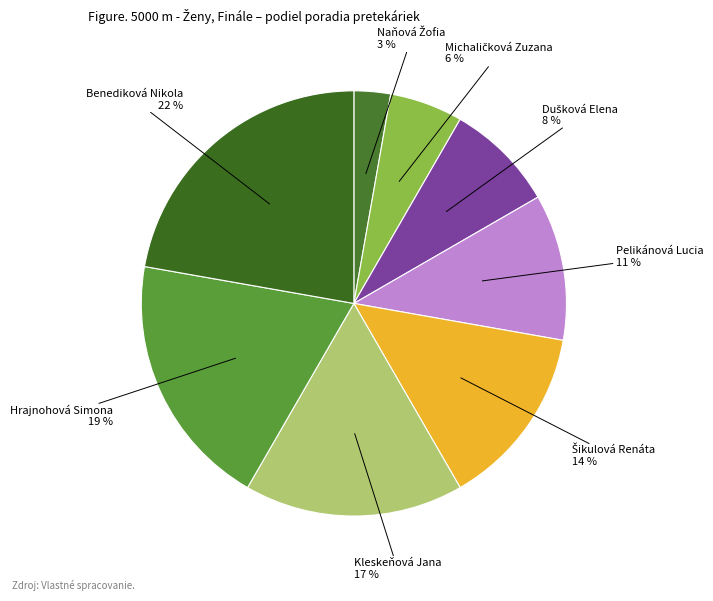

What percentage is the Hrajnohová Simona slice, to the nearest percent?

19%